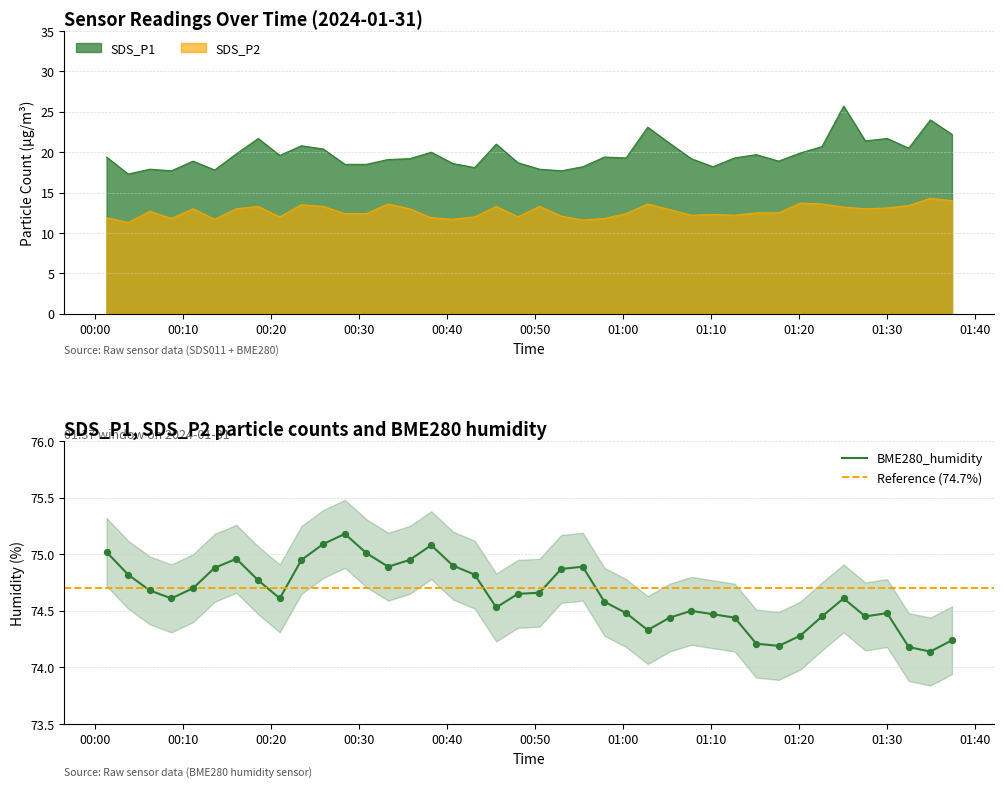

Which series has the largest Y range (max minus min)?

SDS_P1